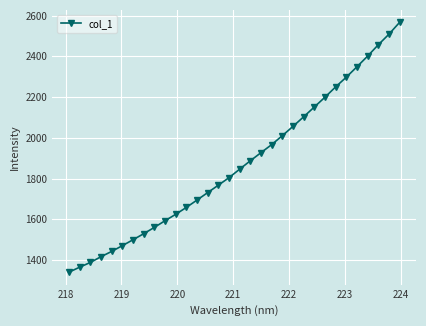

What is the maximum value shown in the chart?

2567.0